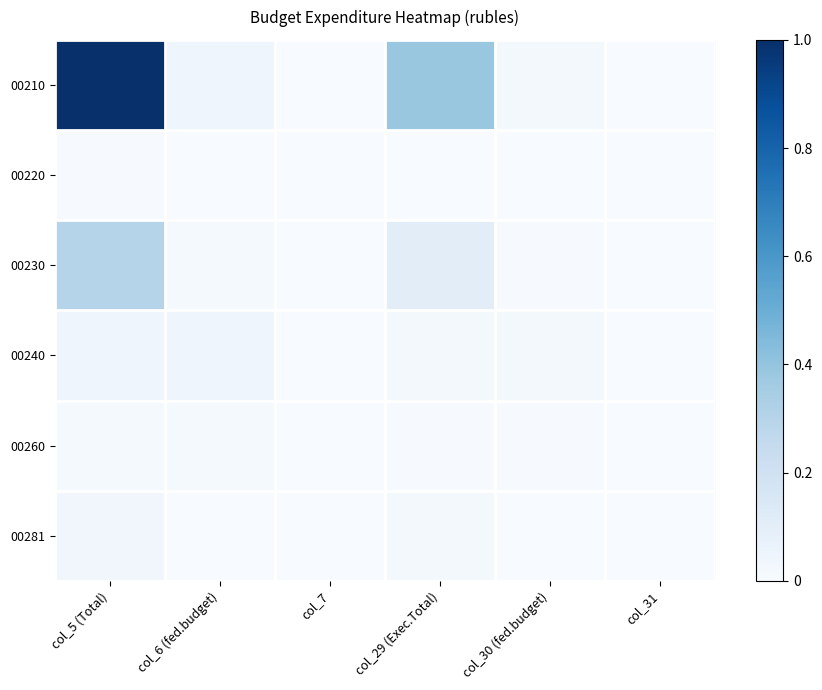

What is the total value across all series at col_29 (Exec.Total)?

0.5